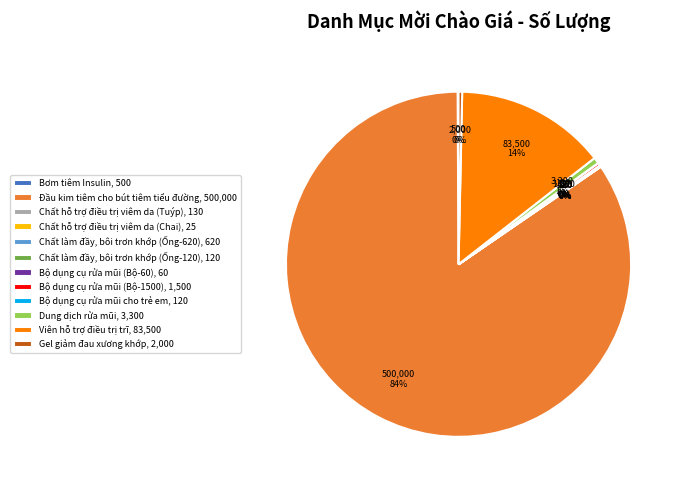

To the nearest percent, what portion does Dung dịch rửa mũi, 3,300 represent?

1%